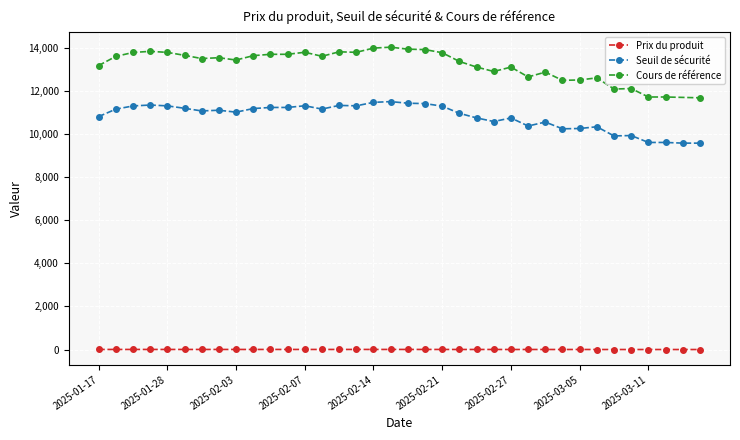

How many data points in Prix du produit are less than 4?

15